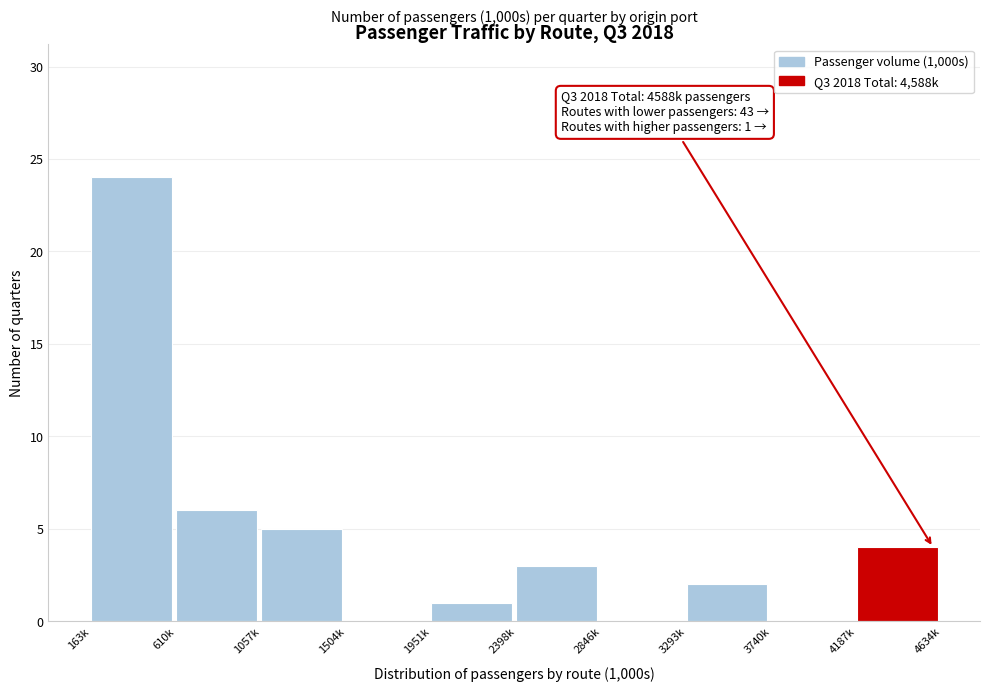

Reading right to left, transcribe all the data shown in this chart.

4187k=4	3740k=0	3293k=2	2846k=0	2398k=3	1951k=1	1504k=0	1057k=5	610k=6	163k=24